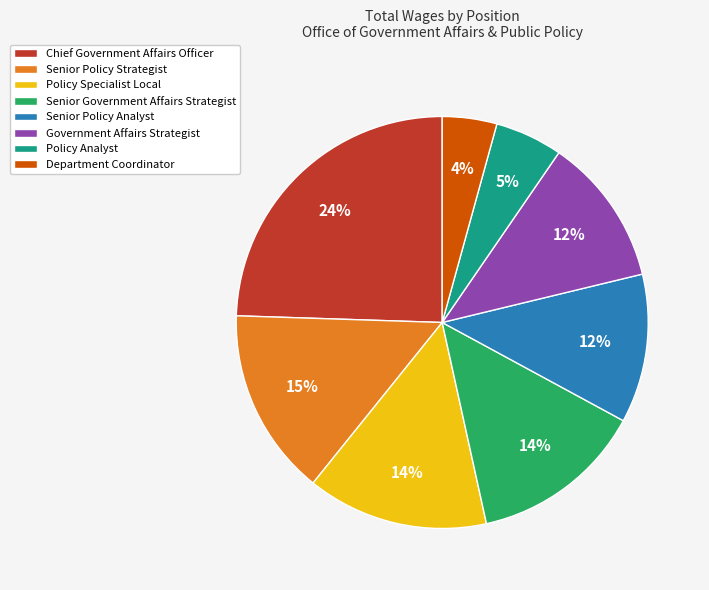

Does Department Coordinator represent more than half of the total?

No